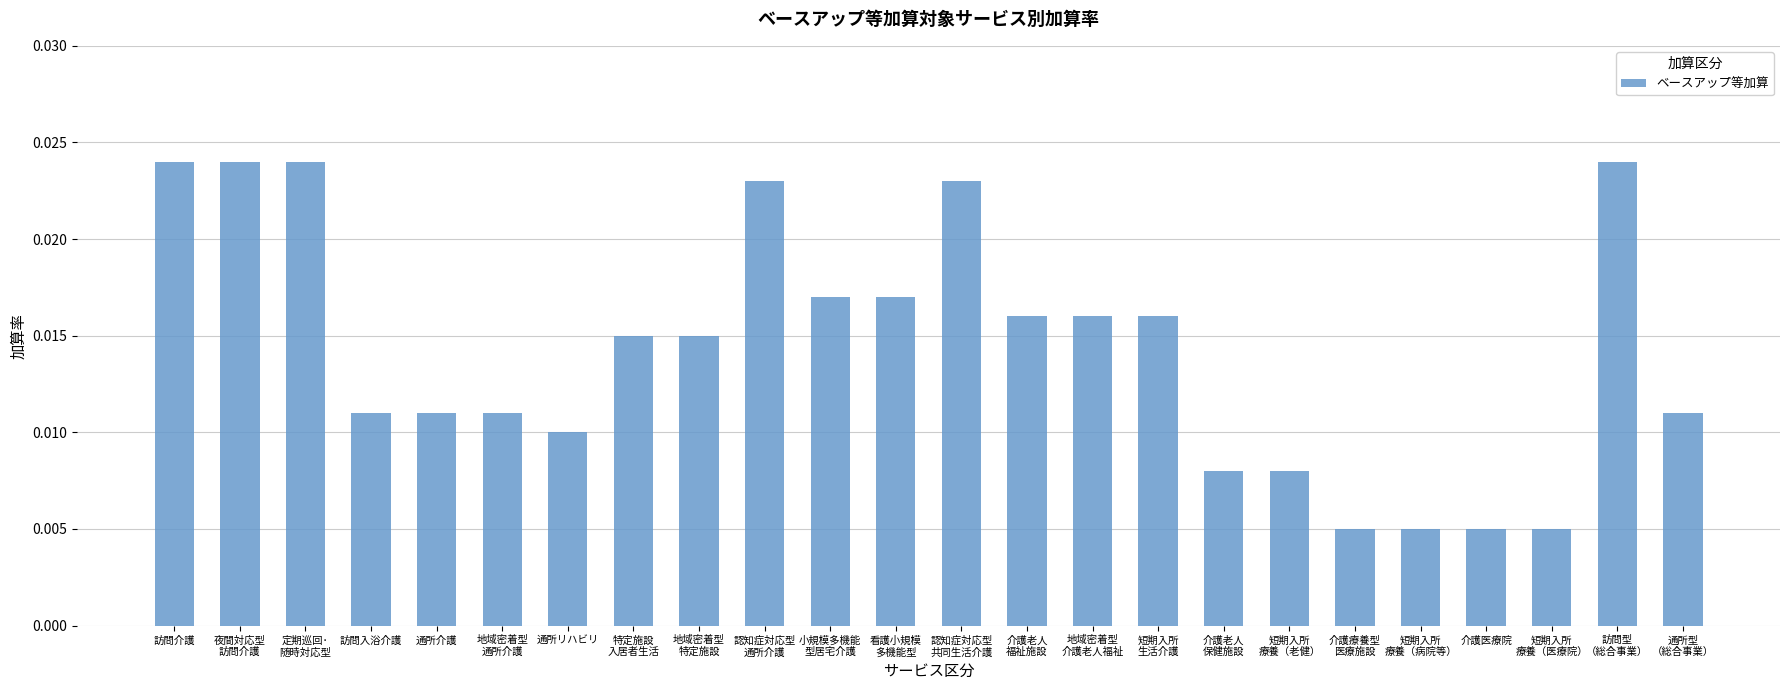

What is the sum of all values?

0.3